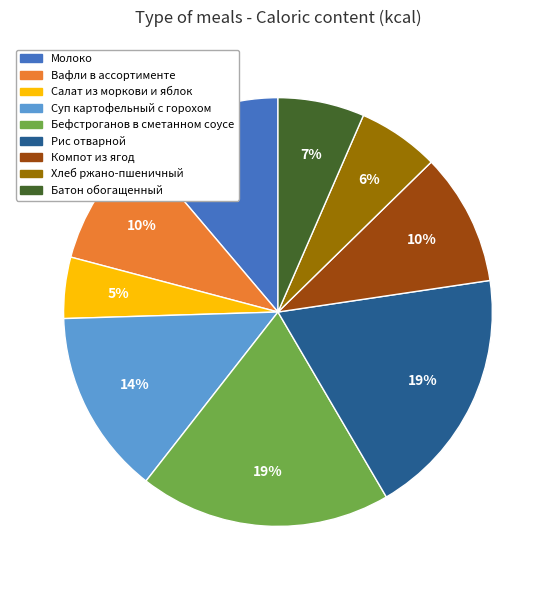

Approximately how many times larger is the value at Суп картофельный с горохом compared to Компот из ягод?

1.4